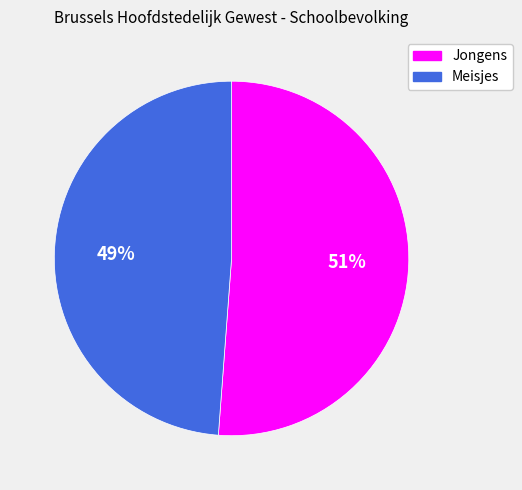

To the nearest percent, what portion does Meisjes represent?

49%